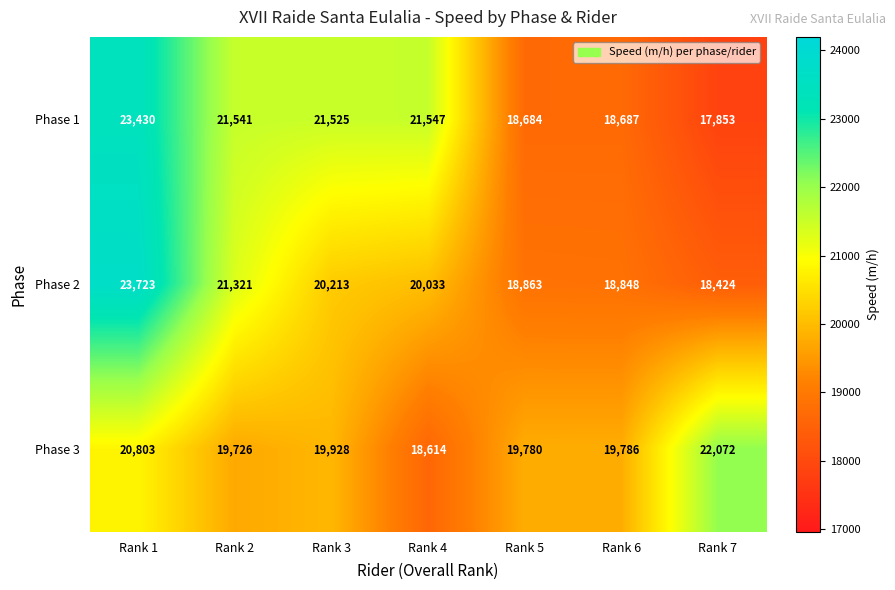

Where is Phase 1 nearest to the value 20641?

Rank 3